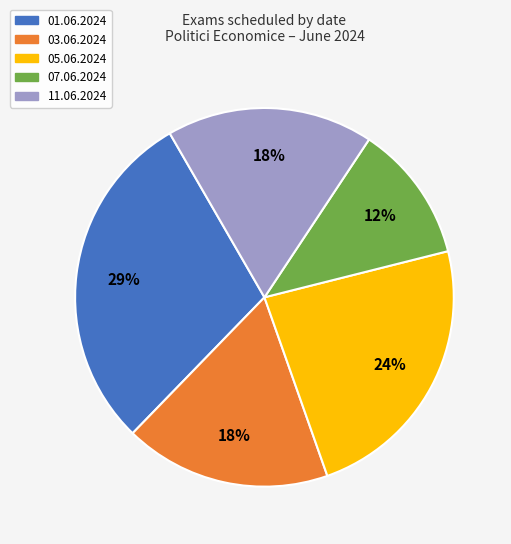

Between 01.06.2024 and 07.06.2024, which is larger?

01.06.2024